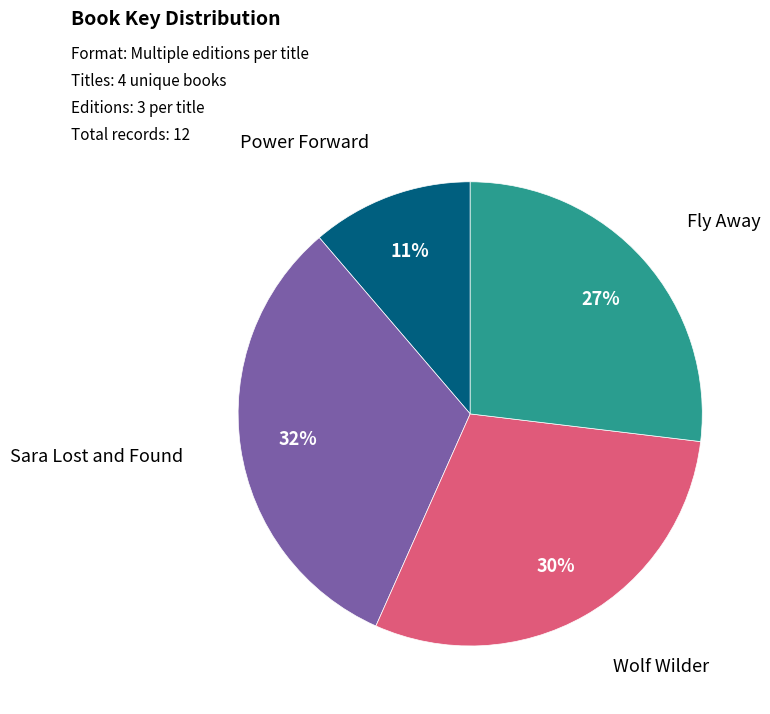

To the nearest percent, what is the difference between the largest and smallest slice percentages?

21%